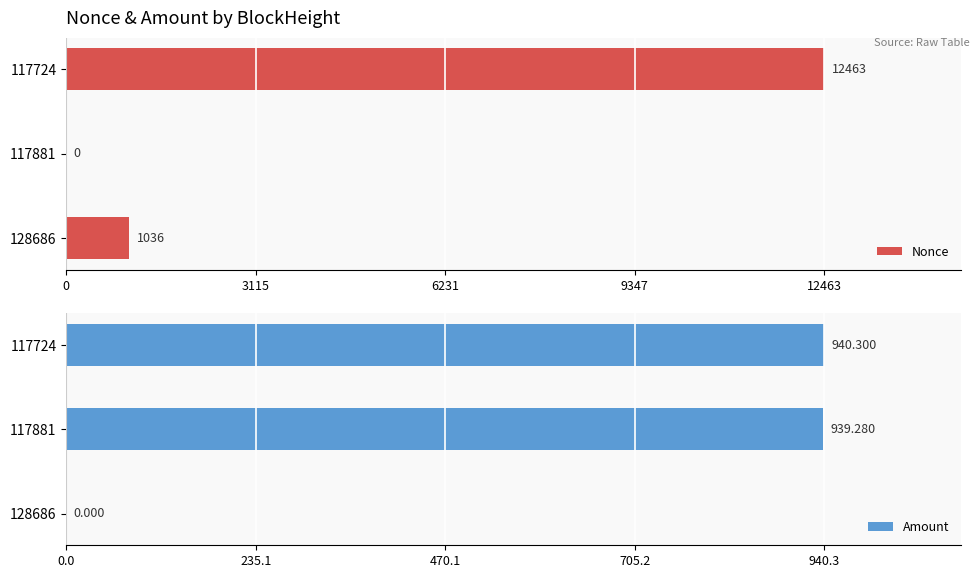

True or false: Amount has a value of 410.6 at 117724.

False